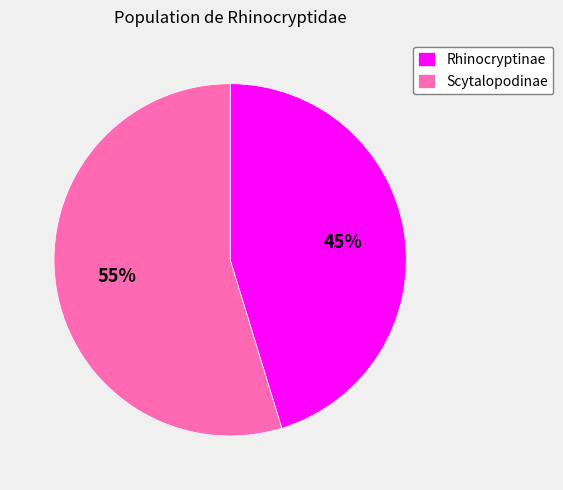

To the nearest percent, what is the average slice percentage?

50%